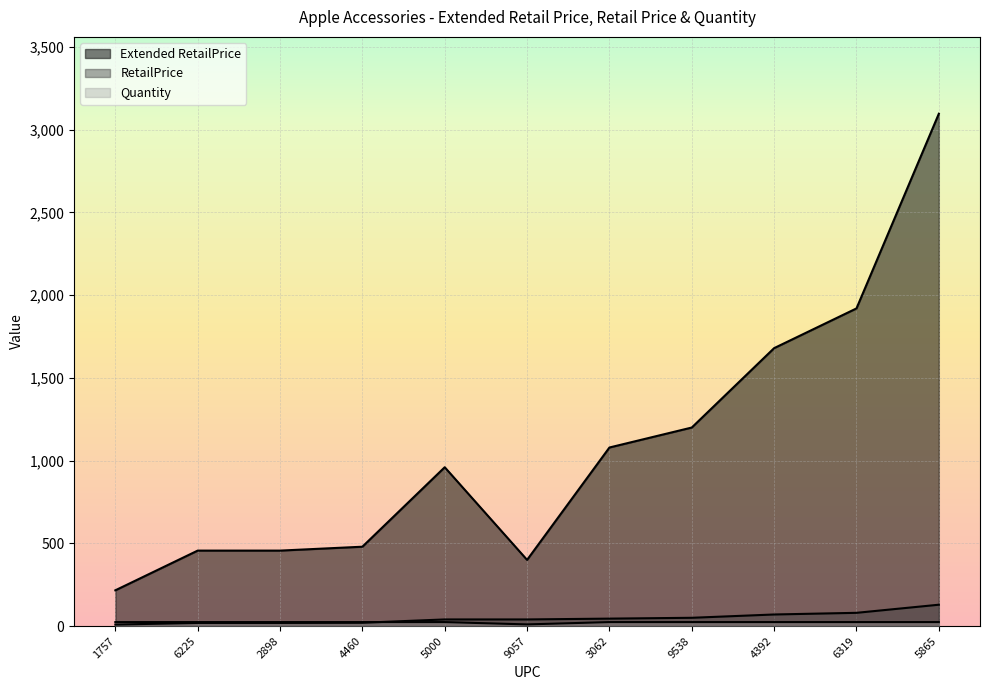

Is the value of Extended RetailPrice at 9057 greater than the value of RetailPrice at 1757?

Yes